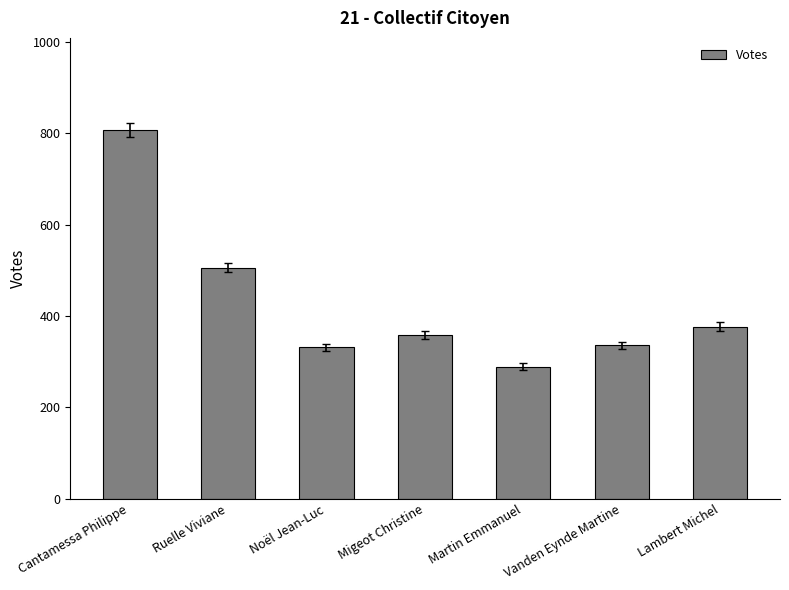

Reading left to right, transcribe all the data shown in this chart.

807	506	331	358	289	336	376